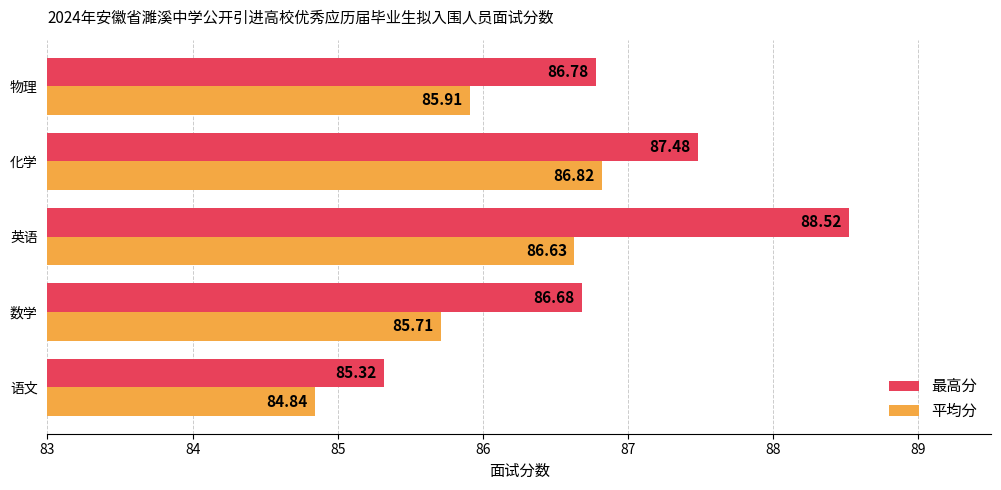

What is the spread (max minus min) of values at 数学?

1.0